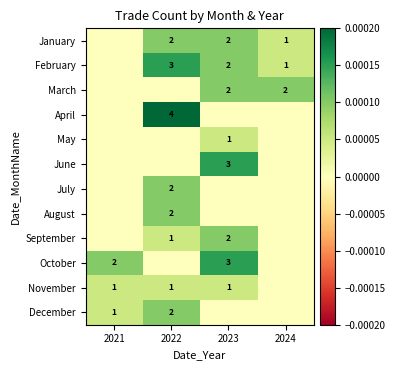

The value of August at 2022 is 2. True or false?

True